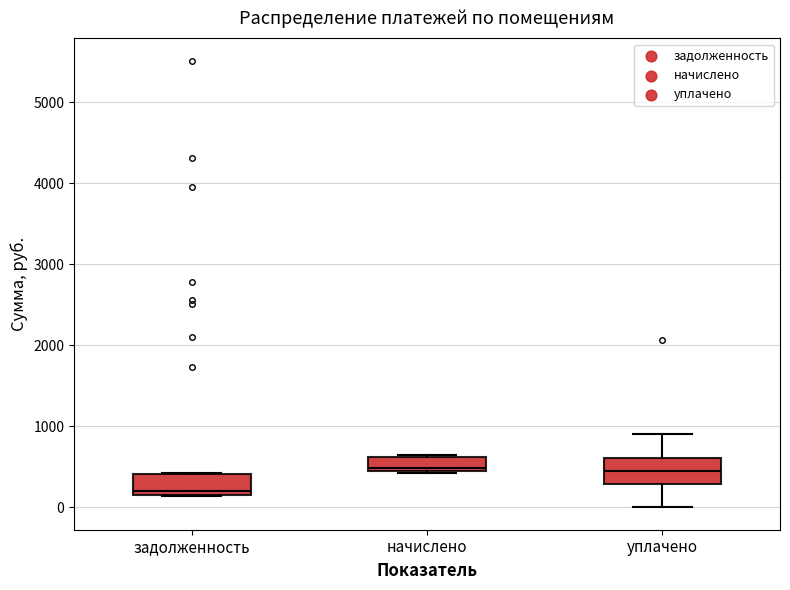

Reading left to right, transcribe this box plot: for each box, give where its median line is, the range the box spans, and where its two whiskers end, as read against the y-axis. The values are not printed on the chart, so give them approximately, as read against the axis.

задолженность: median 200, box 100 to 400, whiskers 100 to 400
начислено: median 500, box 400 to 600, whiskers 400 to 600
уплачено: median 500, box 300 to 600, whiskers 0 to 900